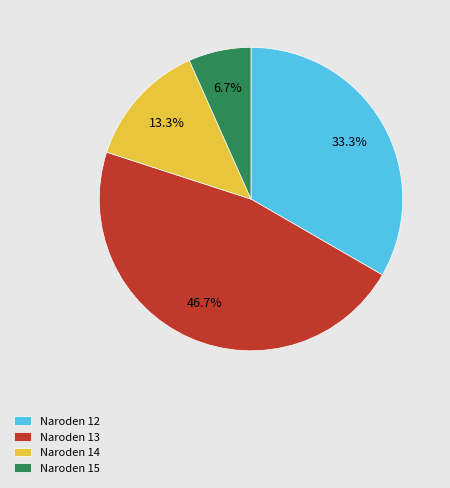

What is the ratio of the value at Naroden 15 to the value at Naroden 14?

0.5